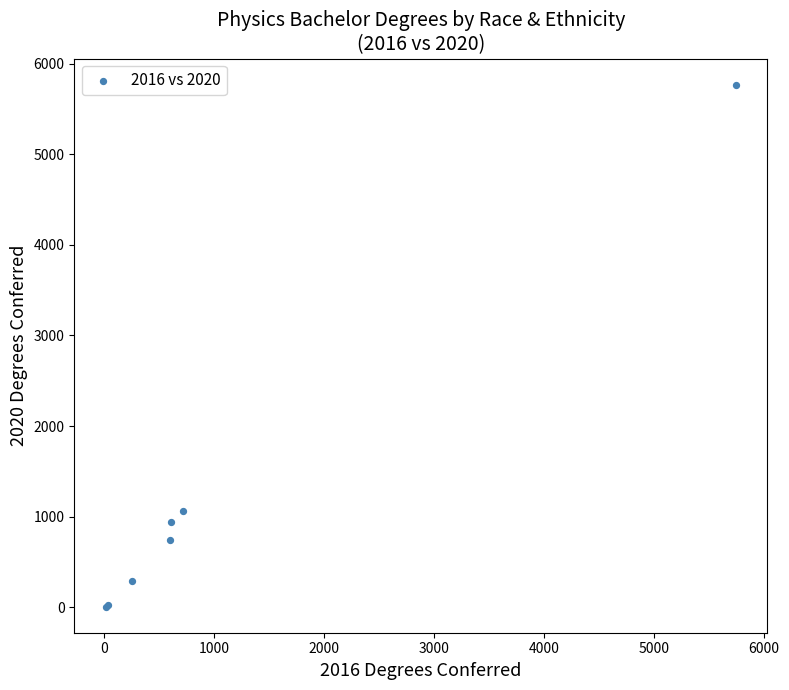

What Y value in the scatter plot is closest to 2888?

1060